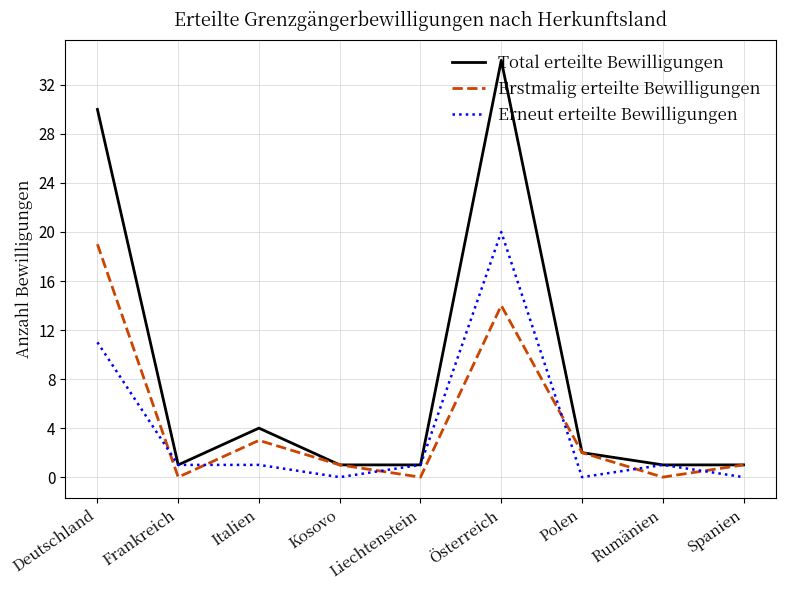

Which series has the widest spread of values?

Total erteilte Bewilligungen